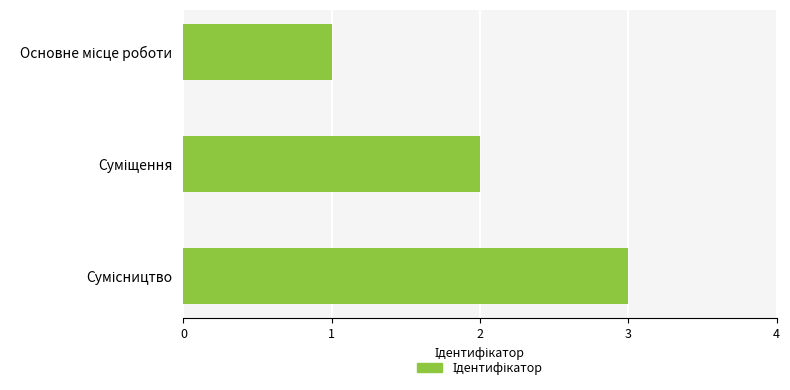

What is the average value?

2